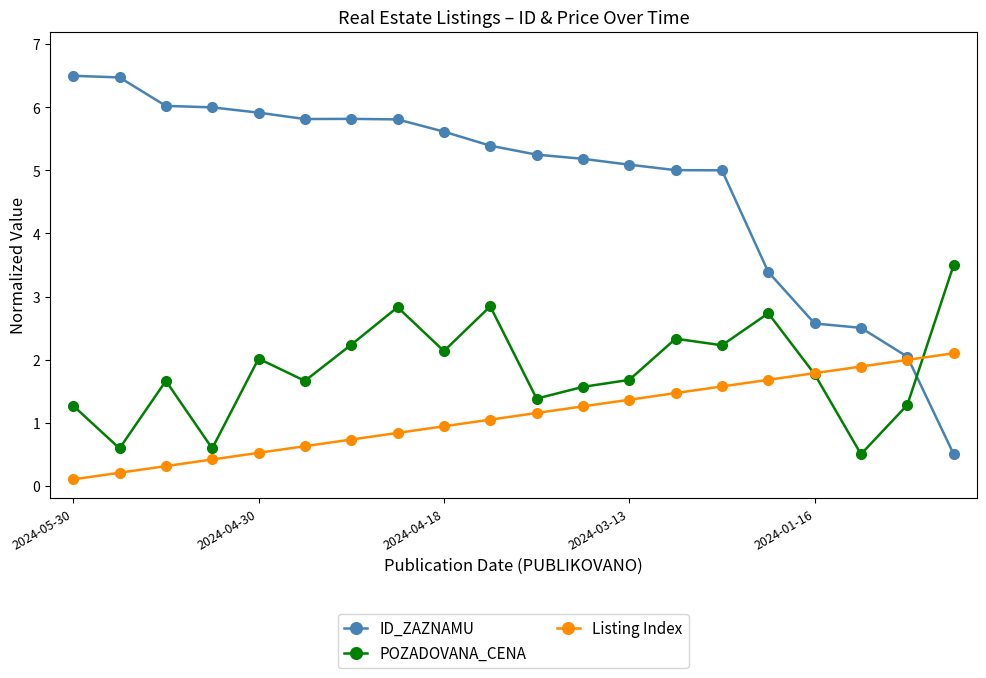

What is the minimum value shown in the chart?

0.1